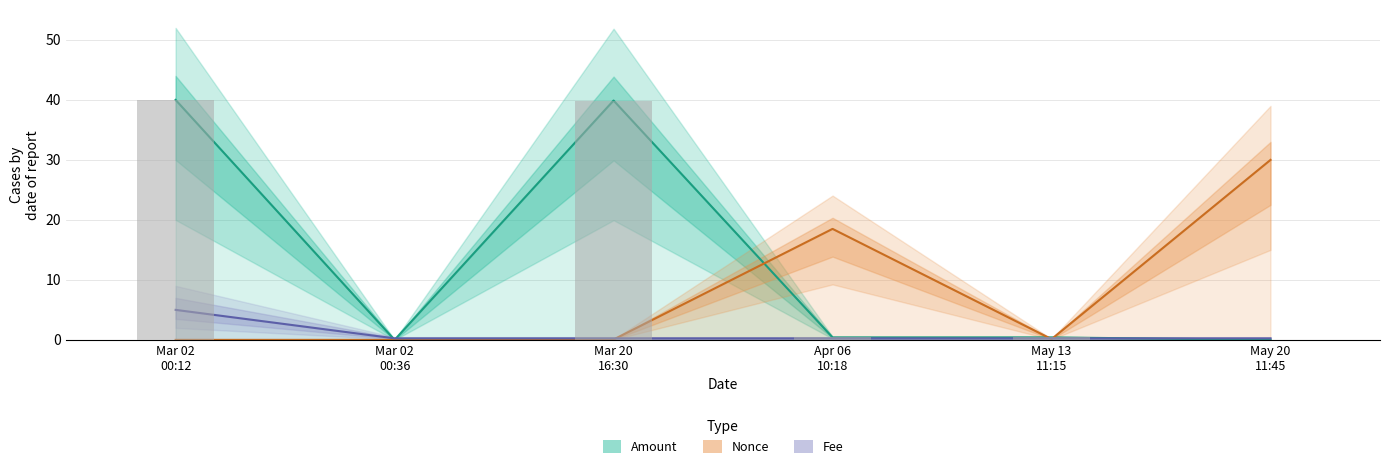

What is the difference between the maximum and minimum values in the Nonce series?

30.0